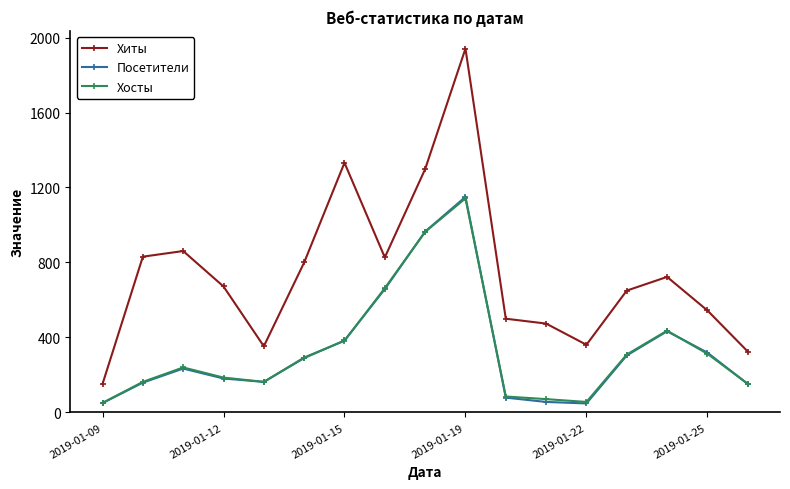

True or false: Хиты and Посетители intersect in this chart.

False